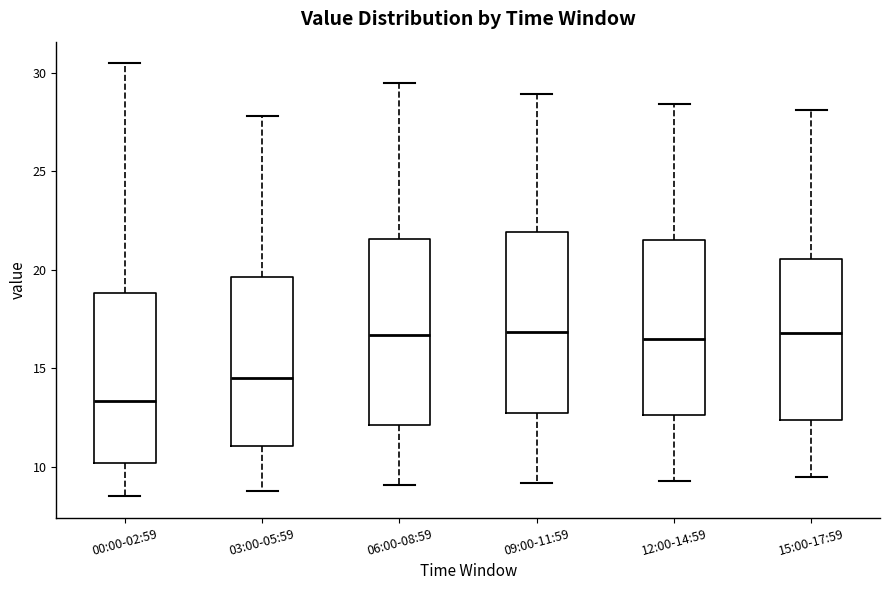

Reading left to right, read every box against the y-axis: the position of its median line, the range the box covers, and the ends of its whiskers. The values are not printed on the chart, so give them approximately, as read against the axis.

00:00-02:59: median 13.5, box 10.0 to 19.0, whiskers 8.5 to 30.5
03:00-05:59: median 14.5, box 11.0 to 19.5, whiskers 9.0 to 28.0
06:00-08:59: median 16.5, box 12.0 to 21.5, whiskers 9.0 to 29.5
09:00-11:59: median 17.0, box 12.5 to 22.0, whiskers 9.0 to 29.0
12:00-14:59: median 16.5, box 12.5 to 21.5, whiskers 9.5 to 28.5
15:00-17:59: median 17.0, box 12.5 to 20.5, whiskers 9.5 to 28.0